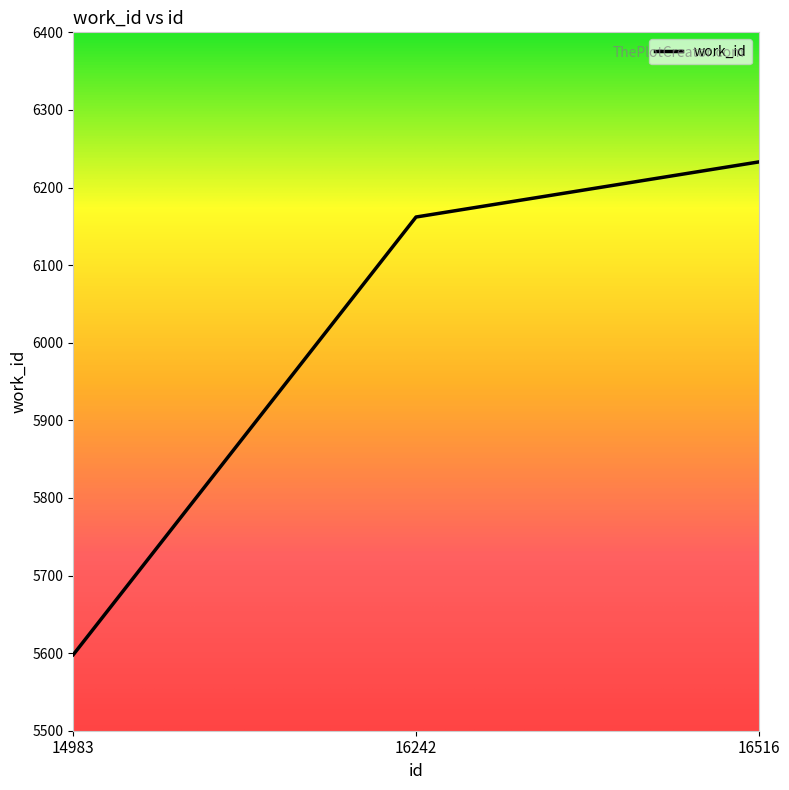

Reading right to left, extract all data points from this chart.

16516=6233	16242=6162	14983=5598